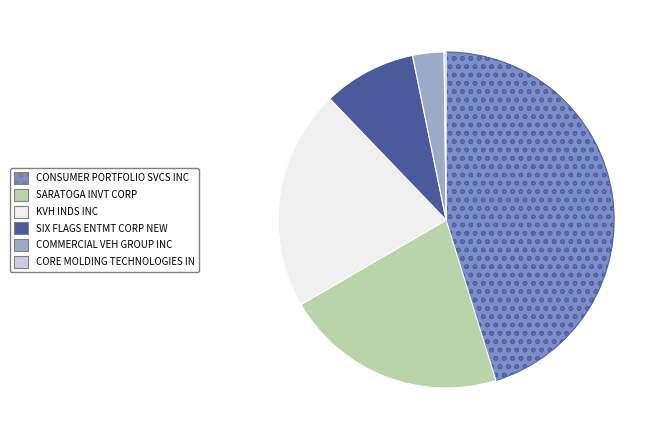

True or false: SARATOGA INVT CORP accounts for 7% of the total.

False